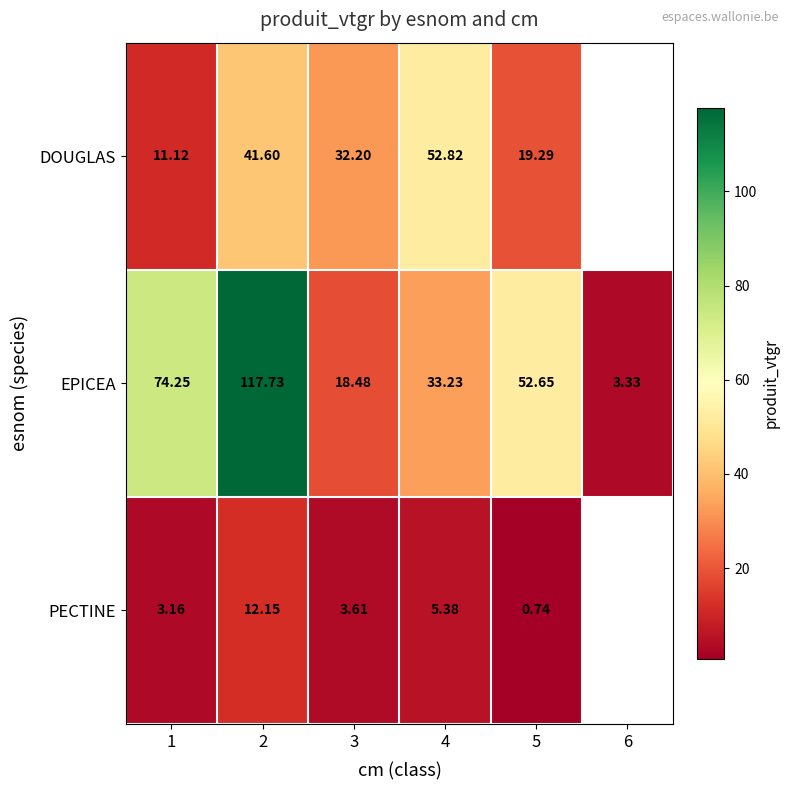

What is the greatest value displayed?

117.7